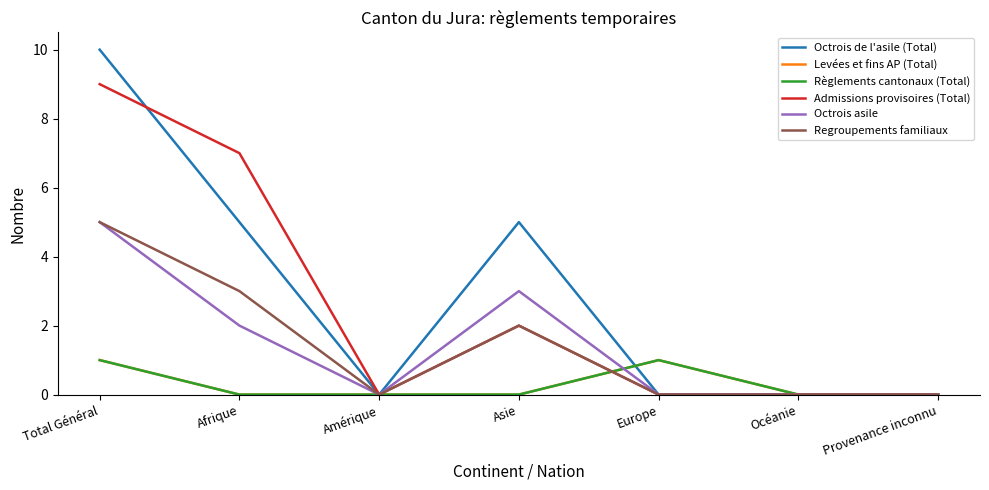

Count the Règlements cantonaux (Total) values in the range 0 to 1.

7